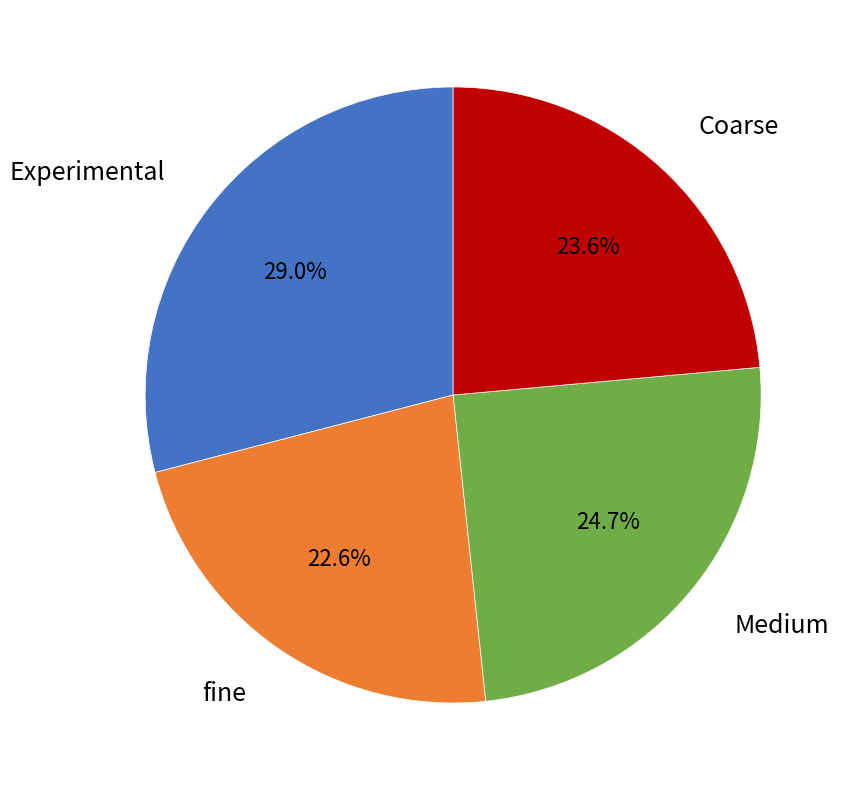

To the nearest percent, what percentage of the pie is Medium?

25%